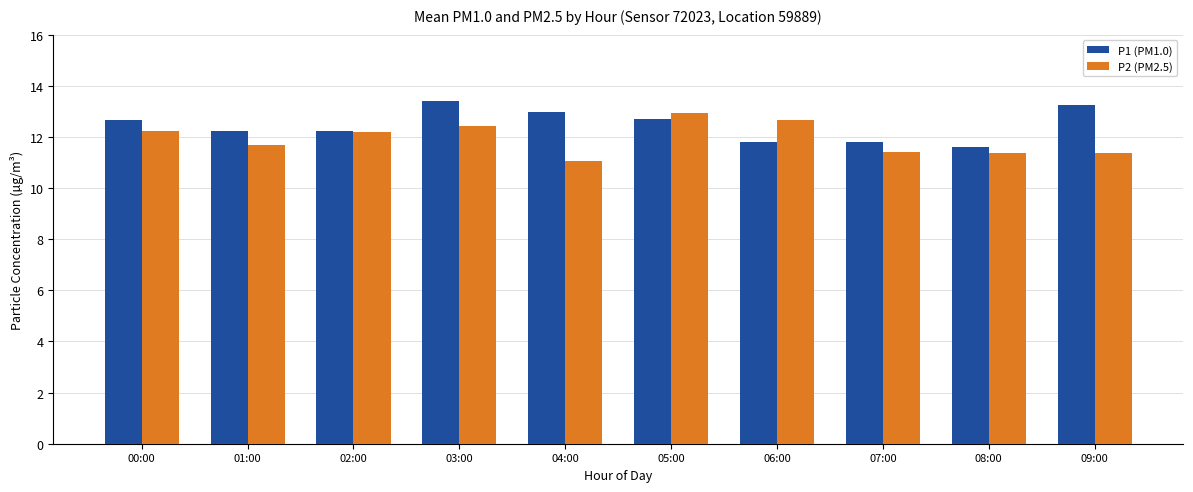

What is the value of the P2 (PM2.5) bar at the 2nd from the left?

11.7